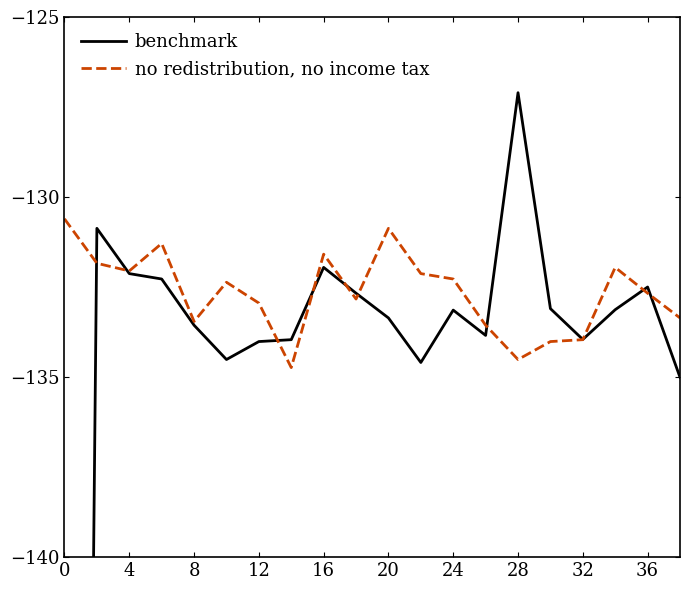

What is the smallest value displayed?

-220.6